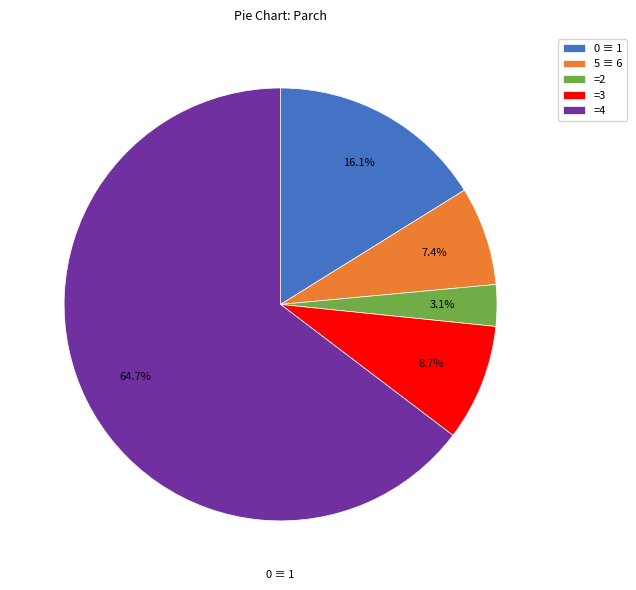

What is the ratio of the value at =2 to the value at =3?

0.4